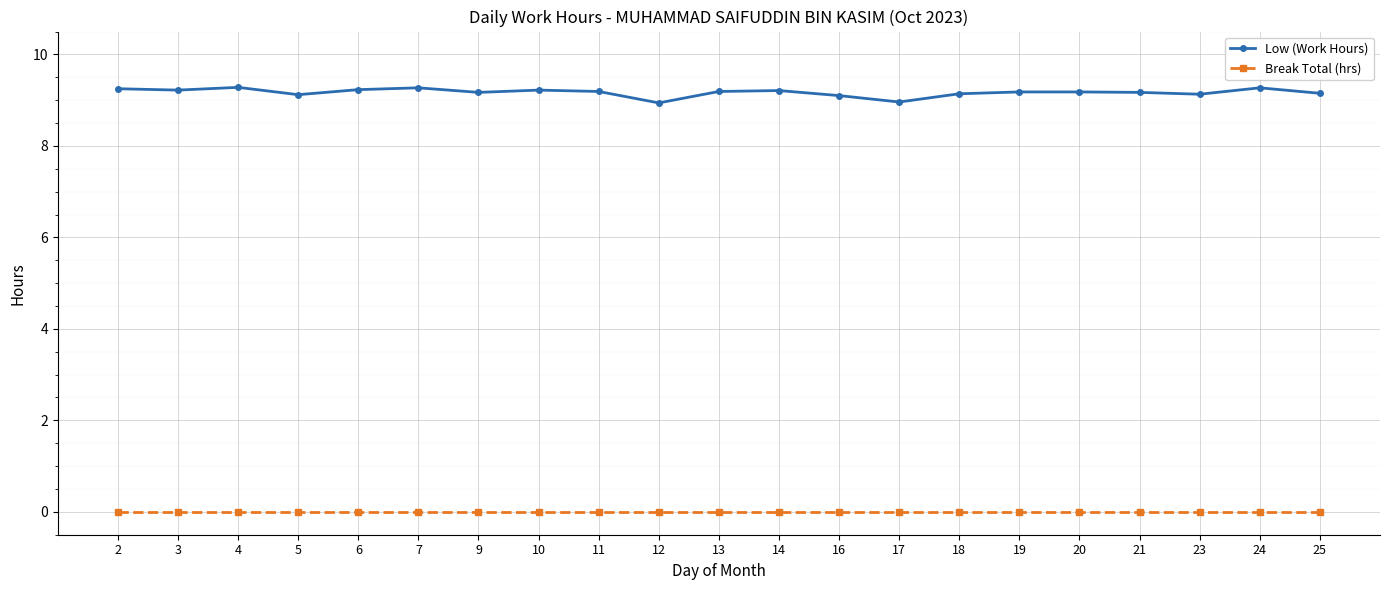

The value of Low (Work Hours) at 7 is 2.9. True or false?

False